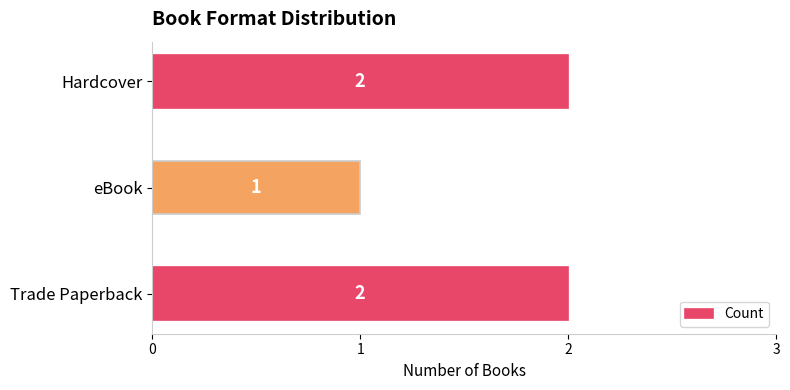

What is the smallest value displayed?

1